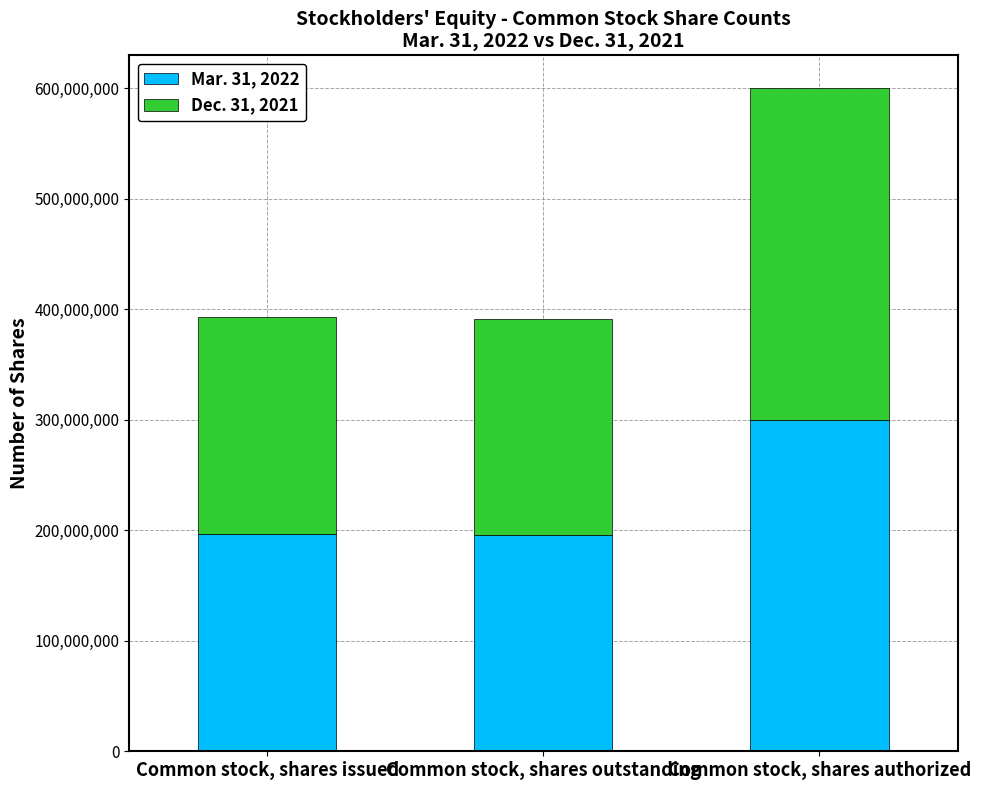

List the labels in order of Mar. 31, 2022 value, smallest first.

Common stock, shares outstanding, Common stock, shares issued, Common stock, shares authorized